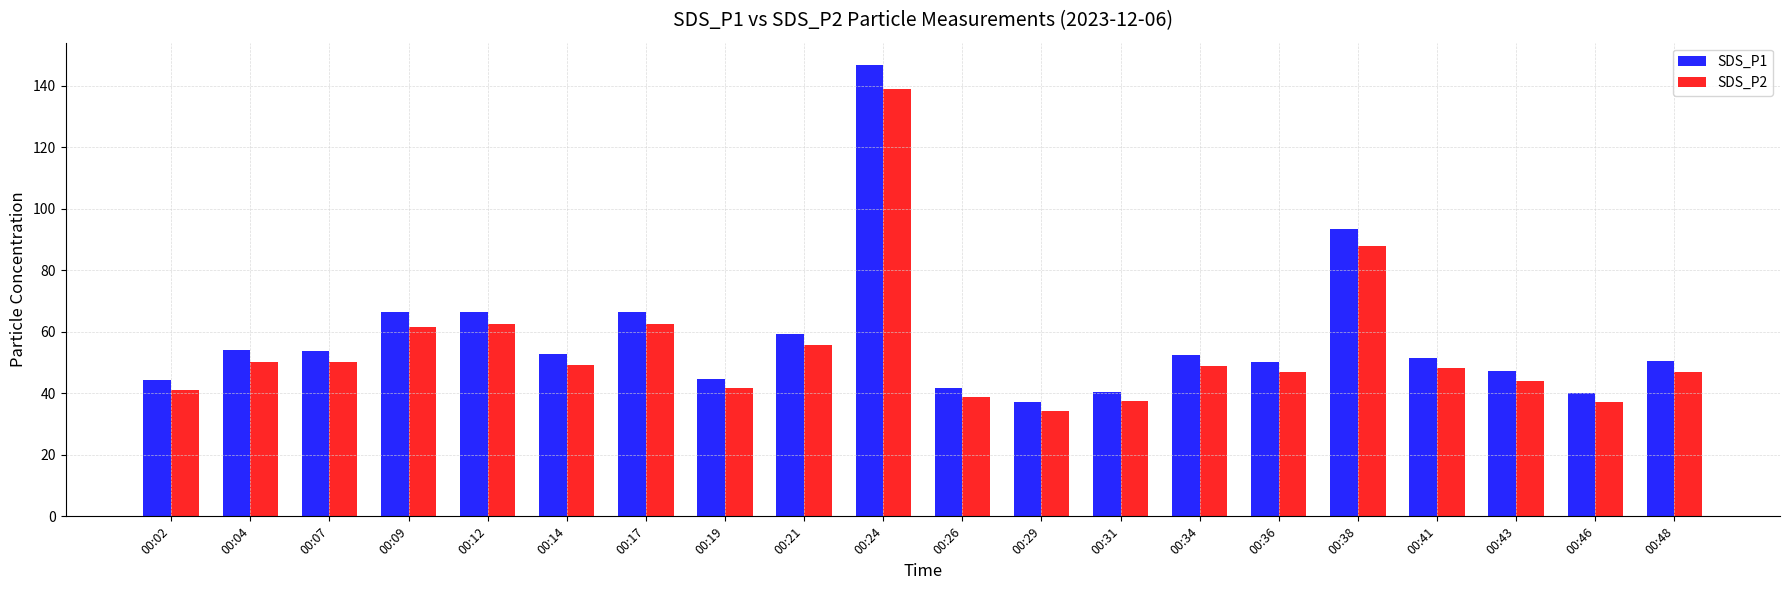

Is it true that SDS_P1 equals 103.6 at 00:17?

False